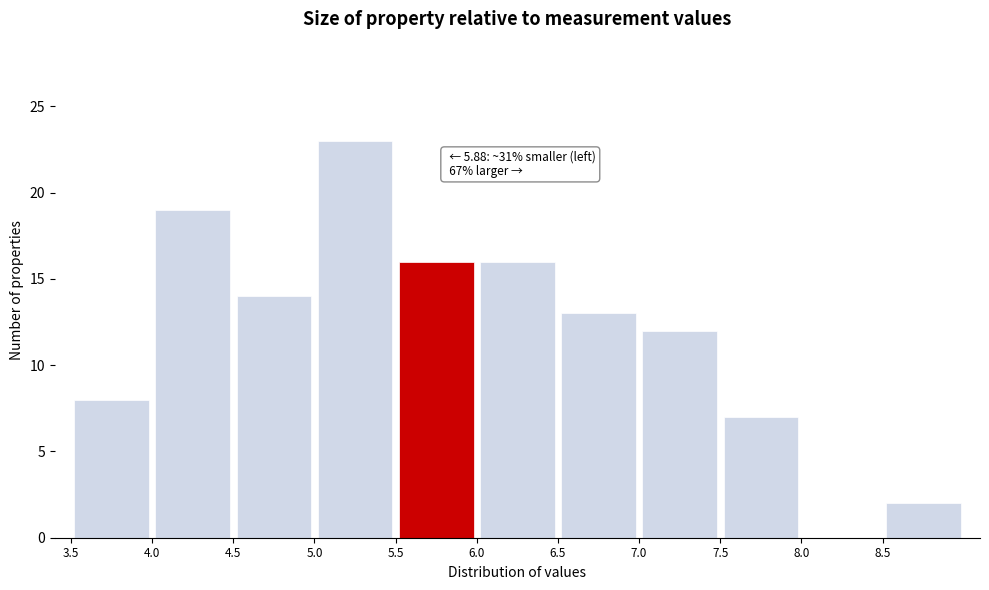

Which range on the x-axis has the tallest bar?

5.0 to 5.5